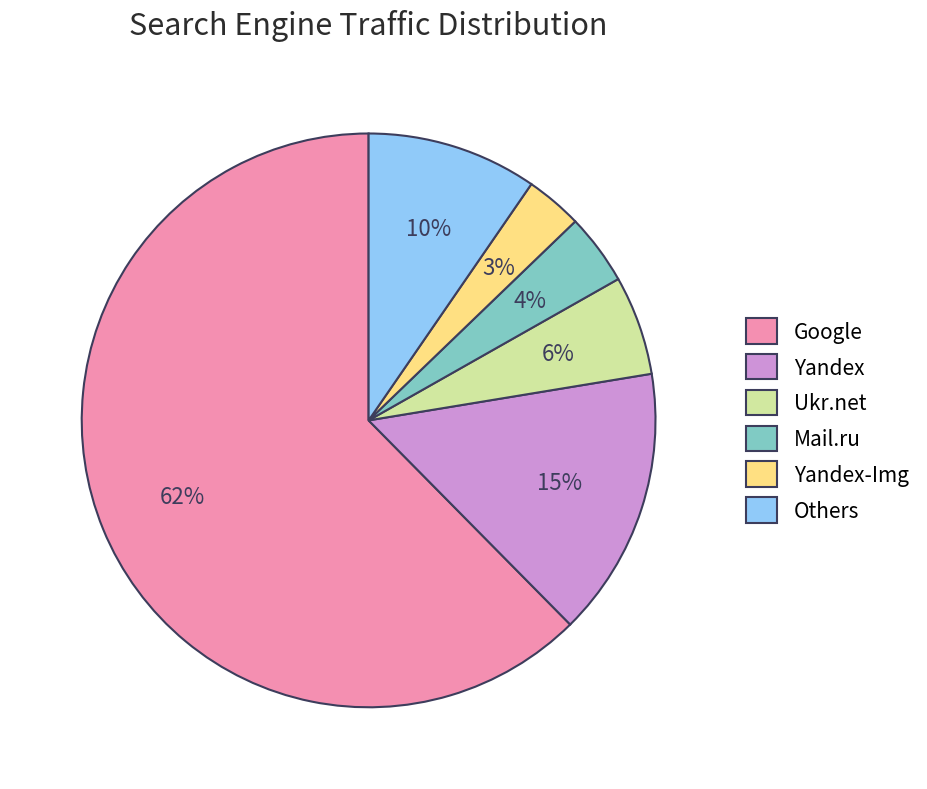

Do Google and Others together represent more than half of the pie?

Yes